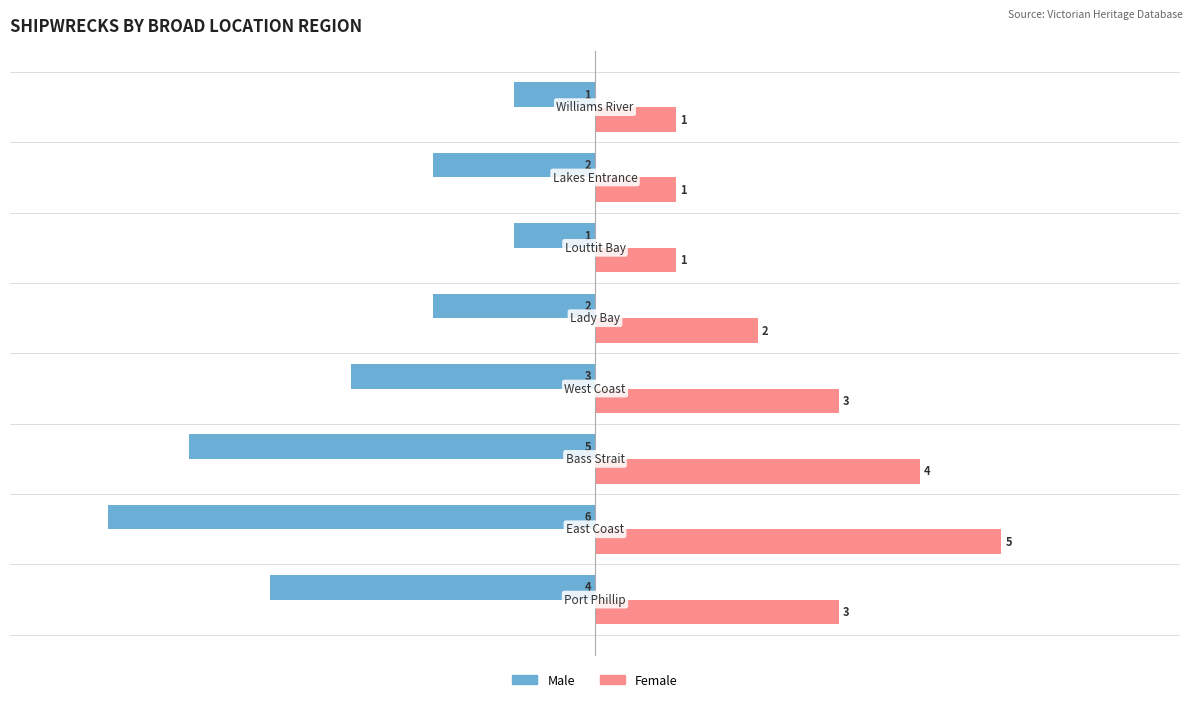

What is the difference between the maximum and second lowest values in the Male series?

4